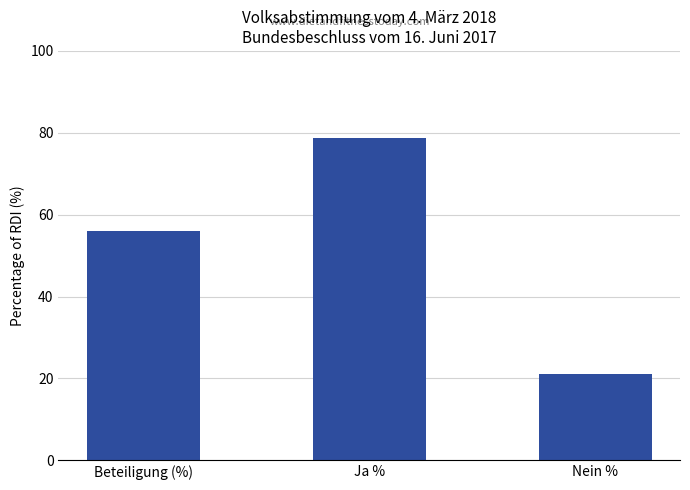

Which category has the highest value across all series?

Ja %